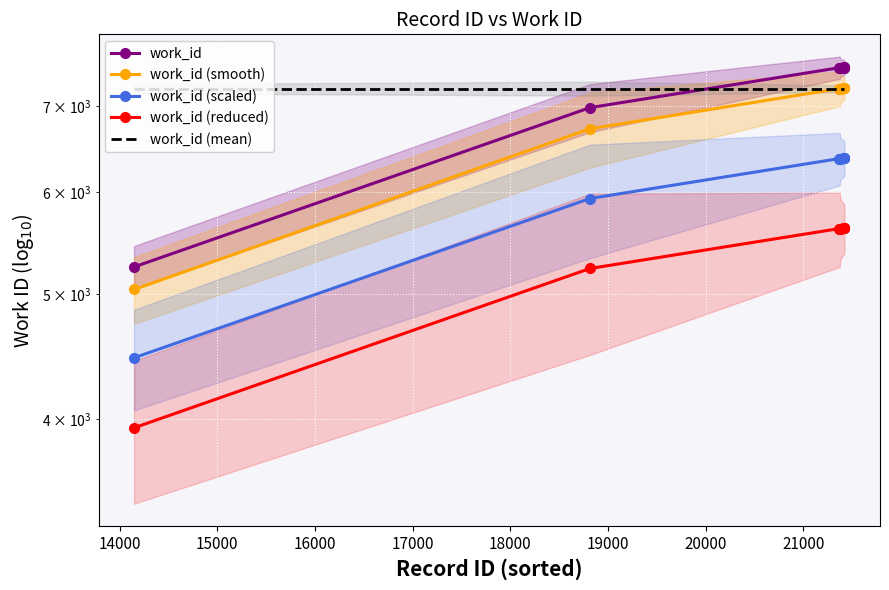

What is the difference between the second highest and minimum values in the work_id series?

2251.0